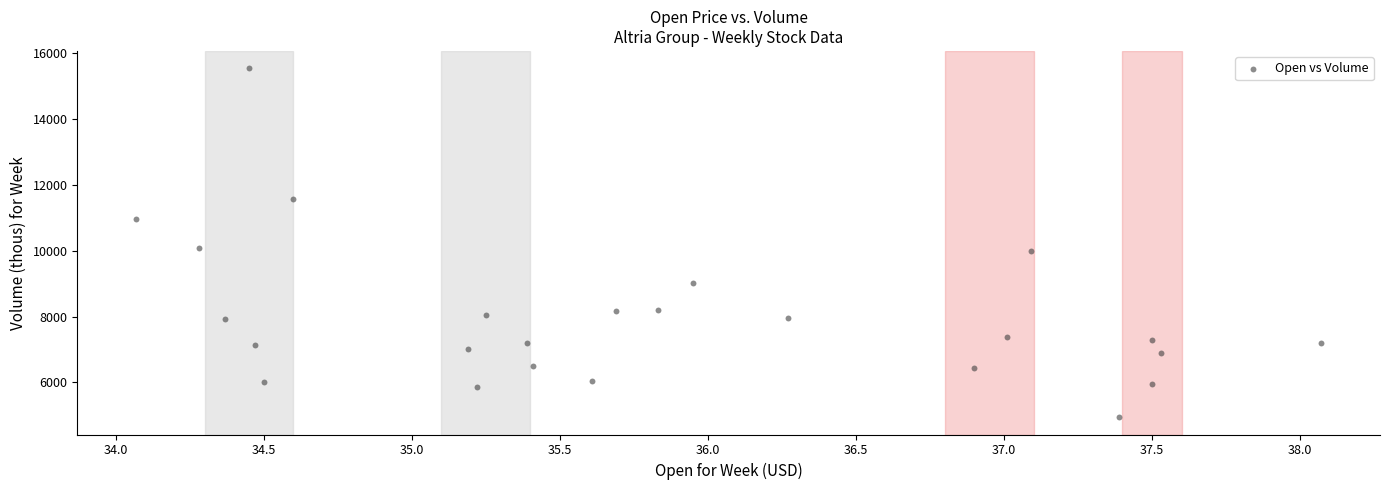

What is the range of X values (max minus min)?

4.0